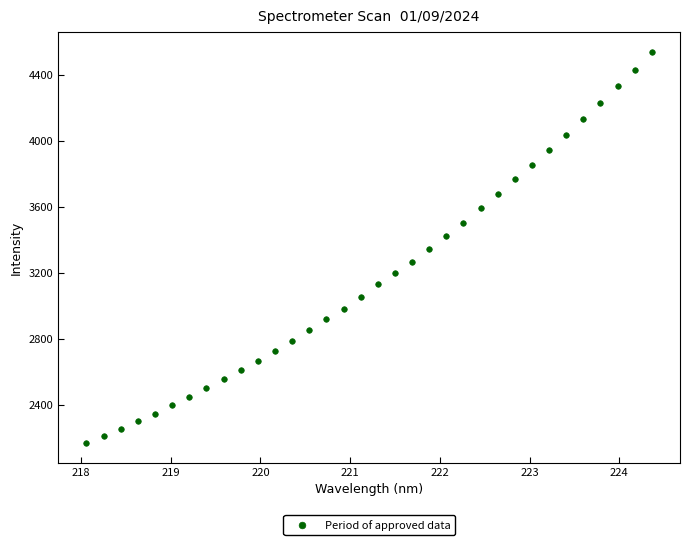

What is the range of X values (max minus min)?

6.3